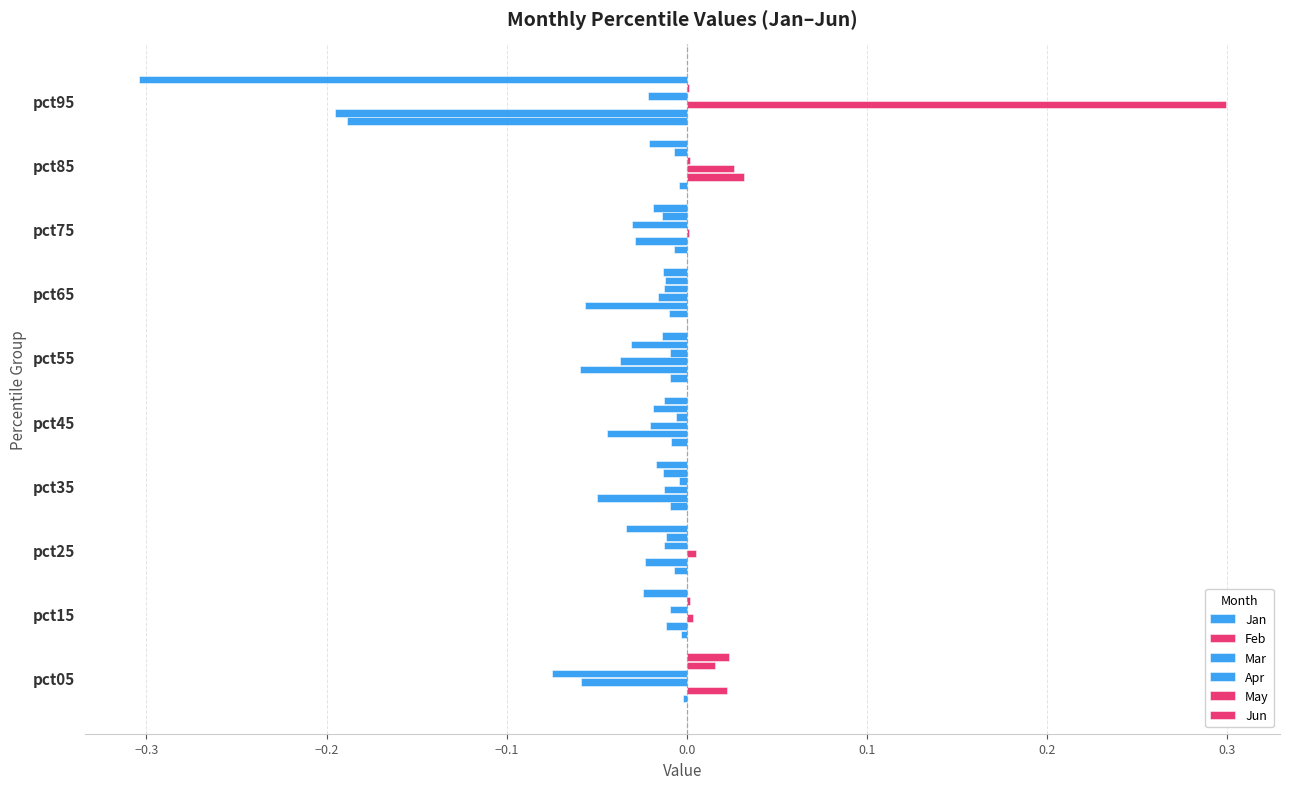

How many data points does each series have?

10